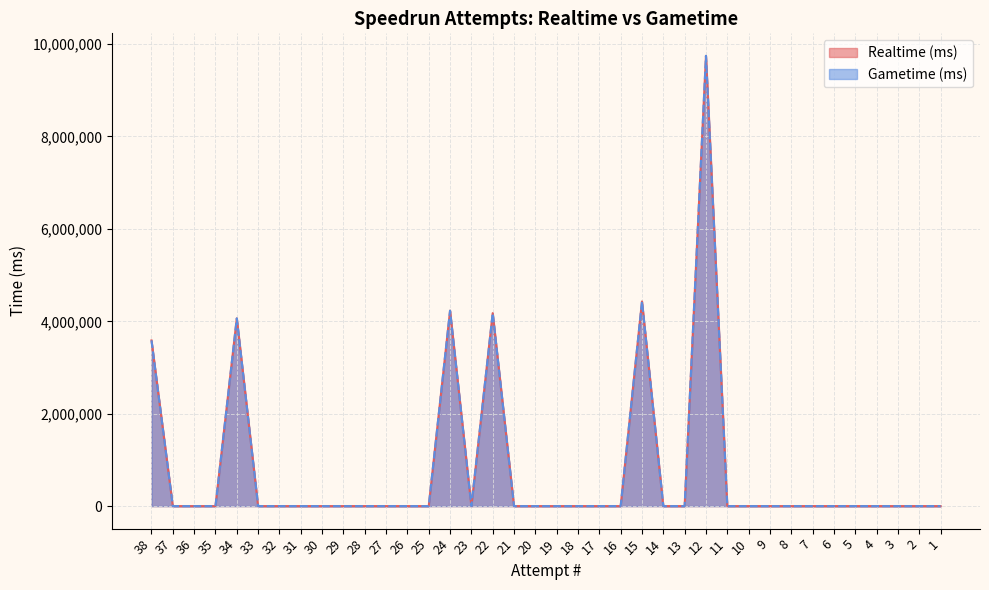

At which category does Gametime (ms) reach its first local peak?

34